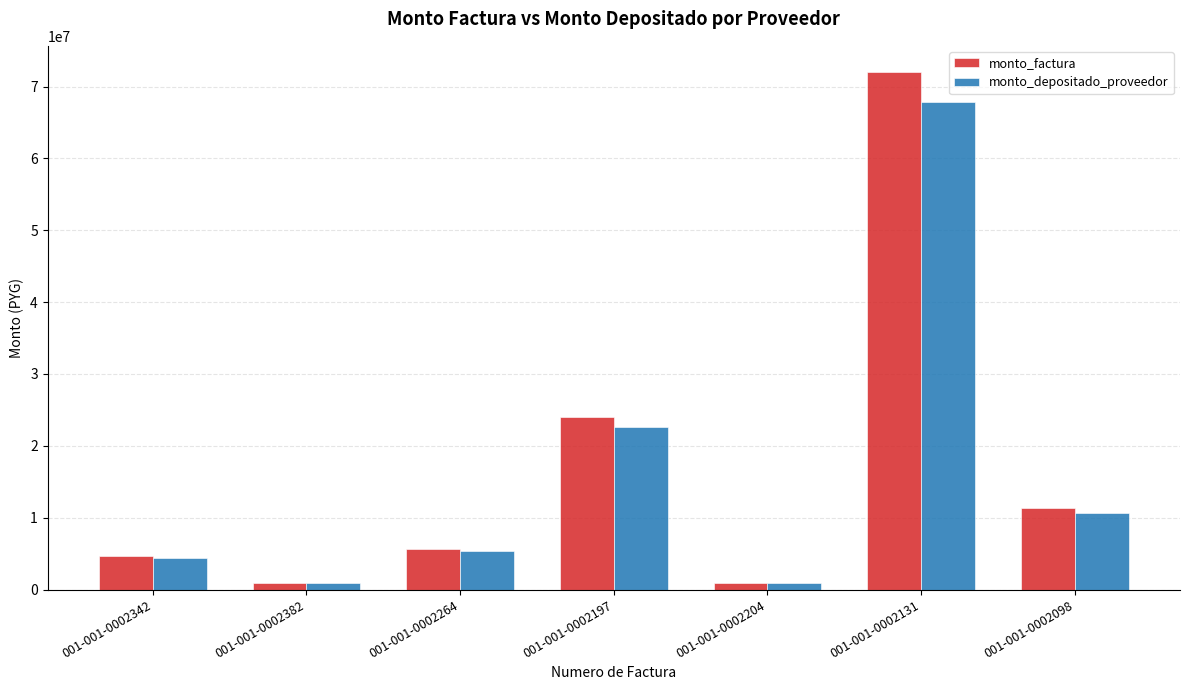

How many categories are shown in the chart?

7